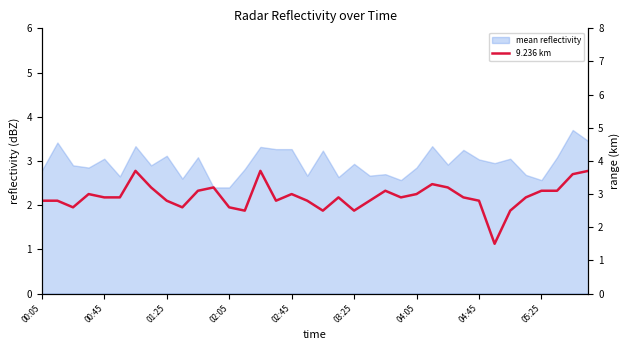

True or false: there are more than 1 points higher than both neighbors.

True